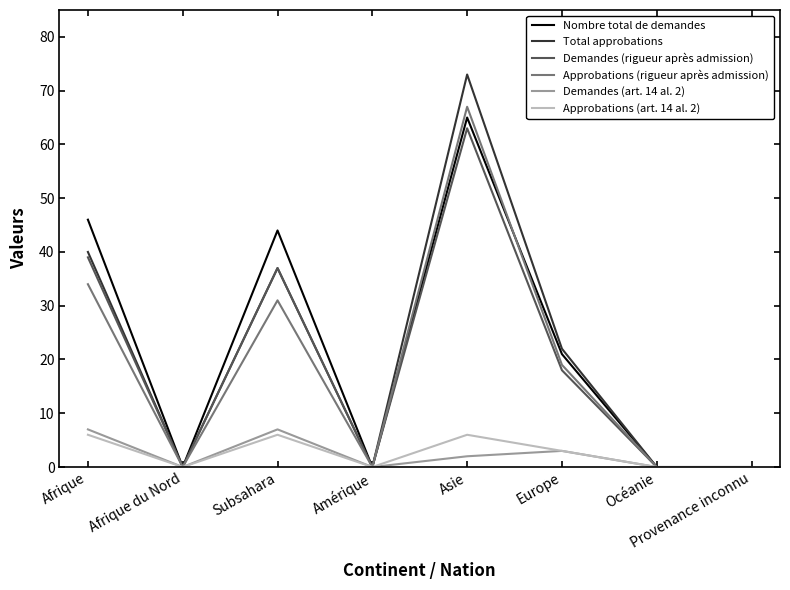

Read the Demandes (rigueur après admission) value at Europe.

18